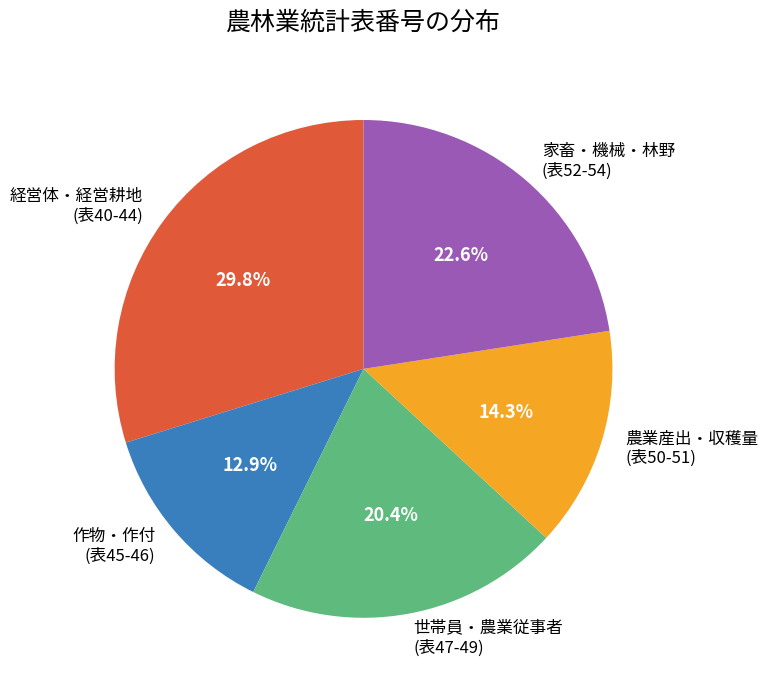

Rank the categories by value from lowest to highest.

作物・作付 (表45-46), 農業産出・収穫量 (表50-51), 世帯員・農業従事者 (表47-49), 家畜・機械・林野 (表52-54), 経営体・経営耕地 (表40-44)